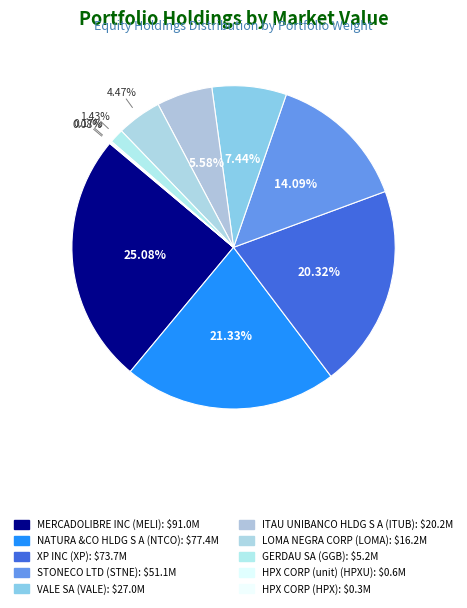

To the nearest percent, what is the average slice percentage?

10%